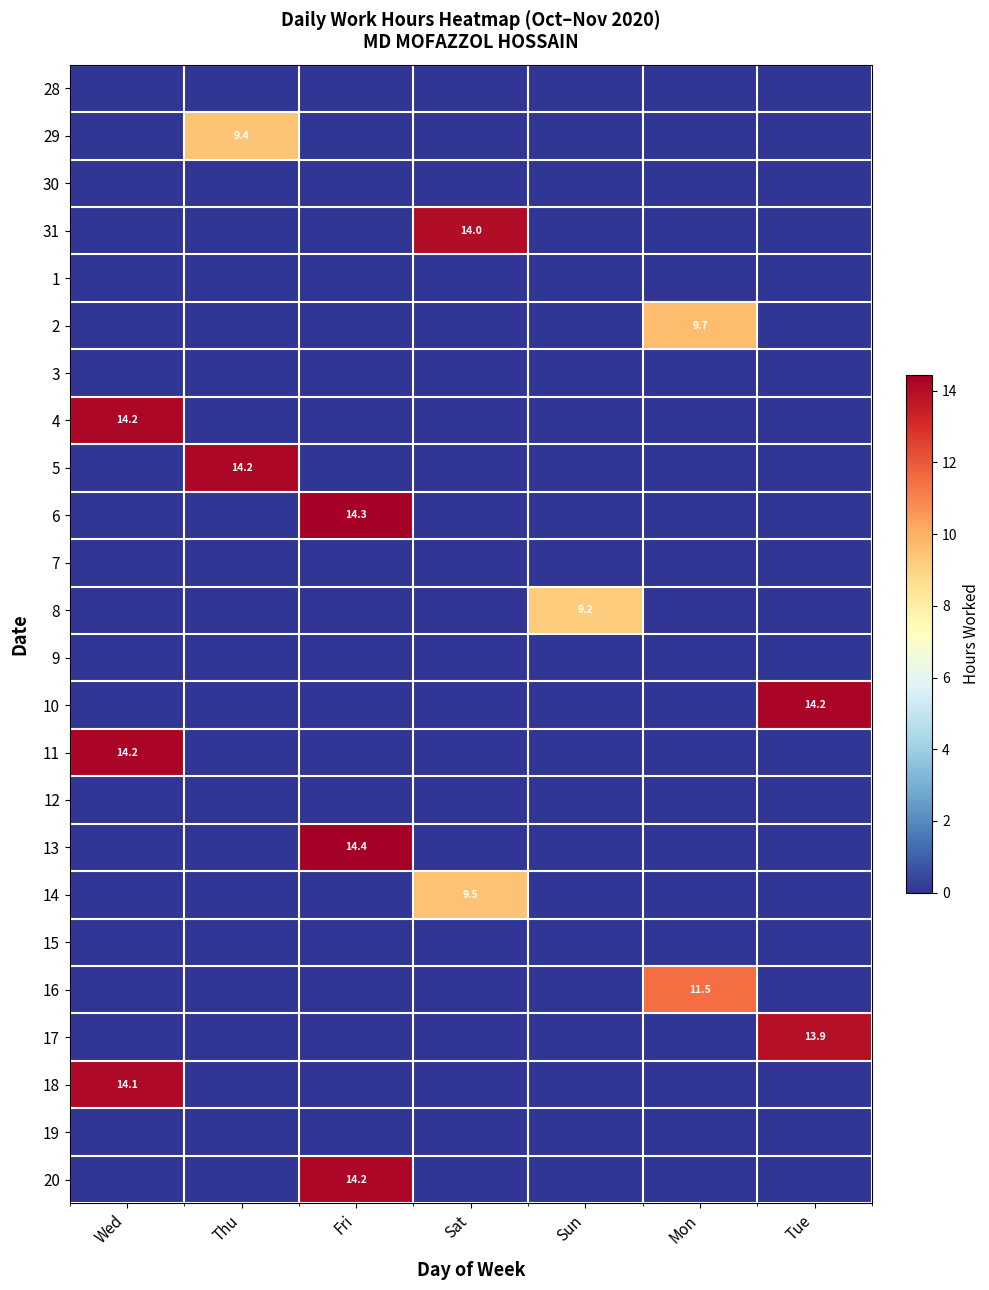

What is the maximum value shown in the chart?

14.4